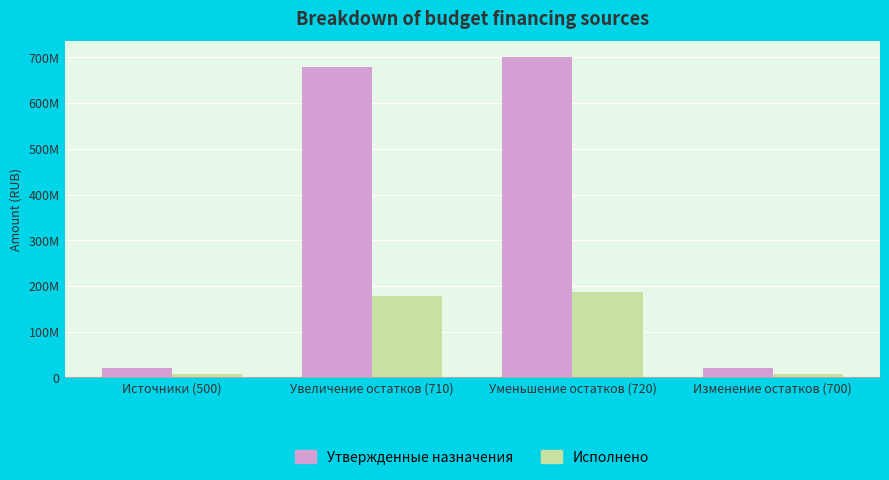

Is it true that Утвержденные назначения equals 1207813948.9 at Увеличение остатков (710)?

False